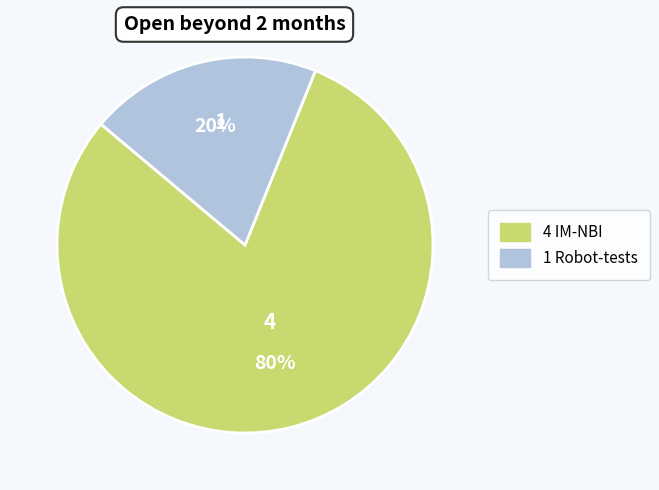

To the nearest percent, what is the difference between the largest and smallest slice percentages?

60%